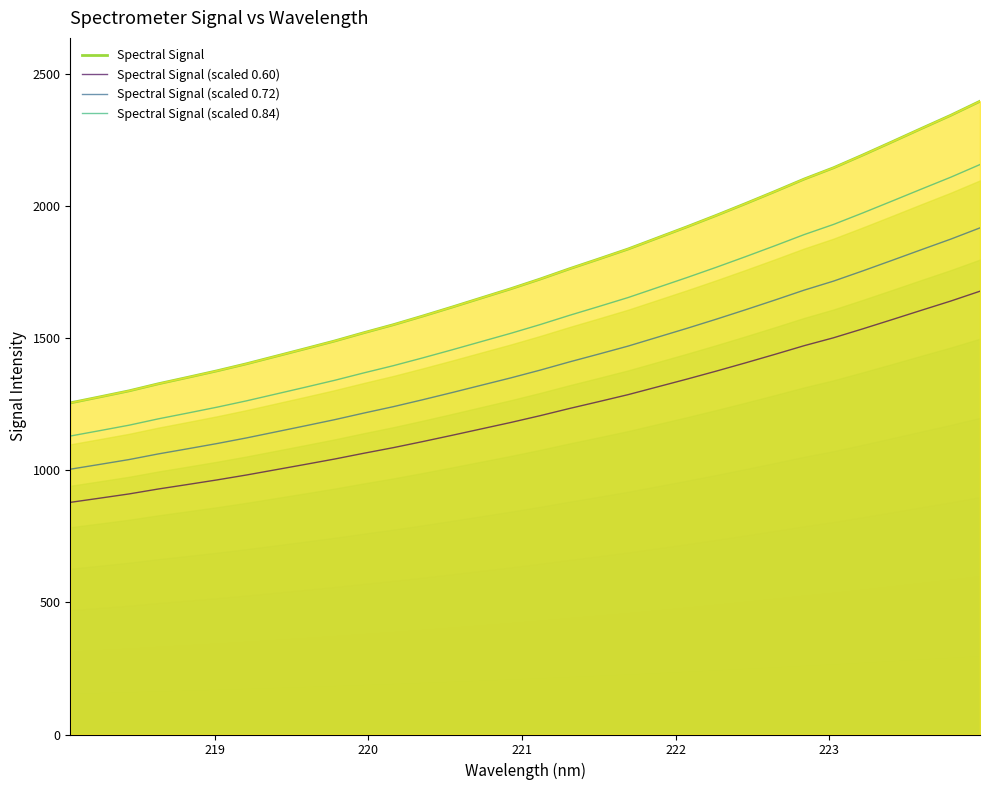

True or false: Spectral Signal (scaled 0.72) and Spectral Signal (scaled 0.60) cross at least once.

False